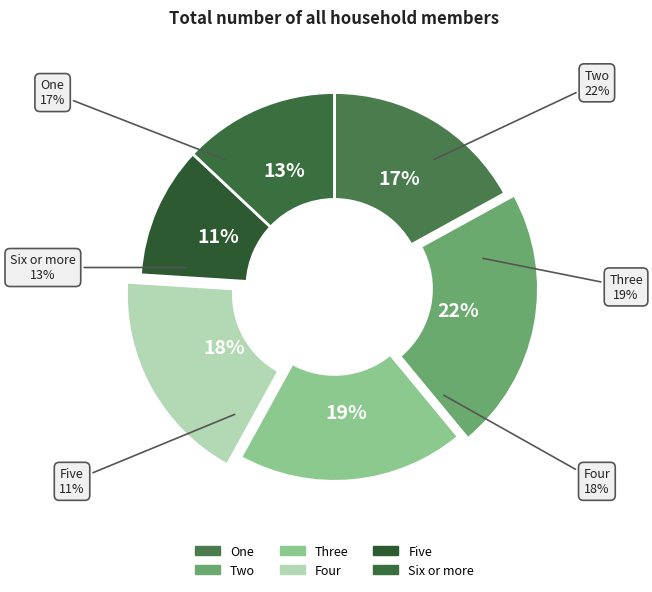

Is it true that Five is 1% of the pie?

False